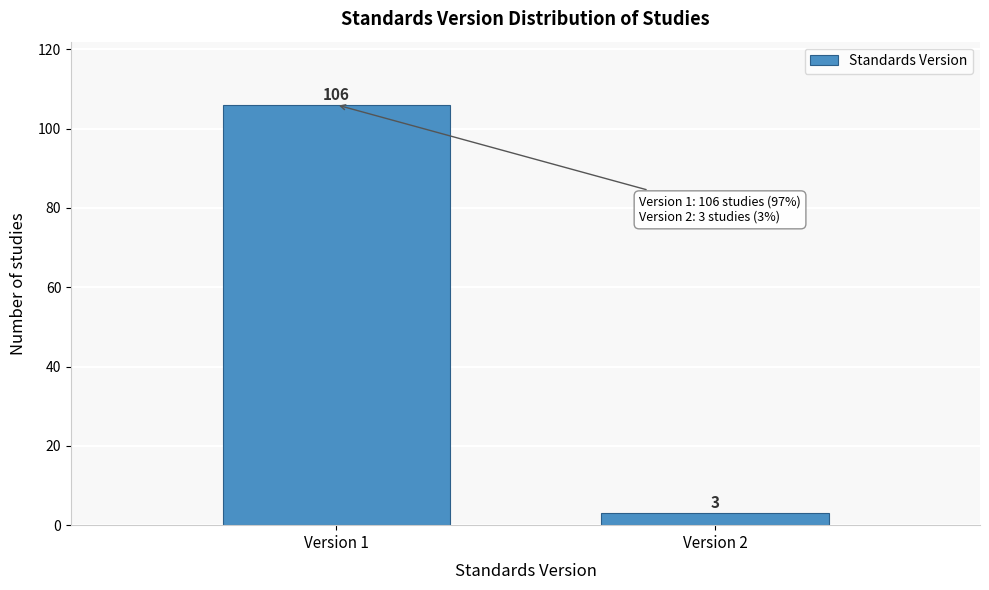

Reading left to right, extract all data points from this chart.

Version 1=106	Version 2=3